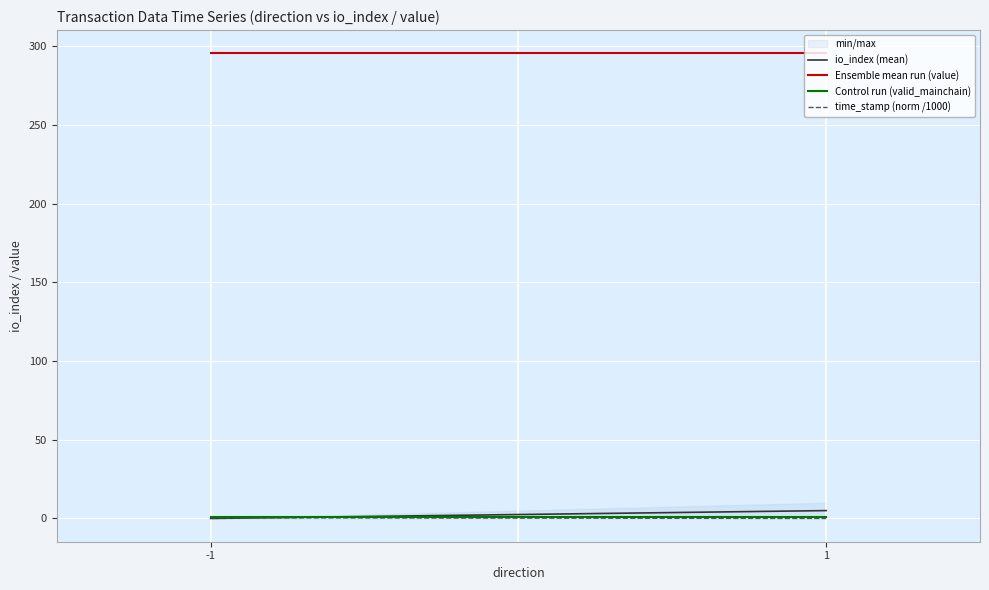

Reading left to right, what are all the values shown in this chart?

io_index (mean): -1=0.0	1=5.0
Ensemble mean run (value): -1=295.5	1=295.5
Control run (valid_mainchain): -1=1.0	1=1.0
time_stamp (norm /1000): -1=0.4	1=0.0